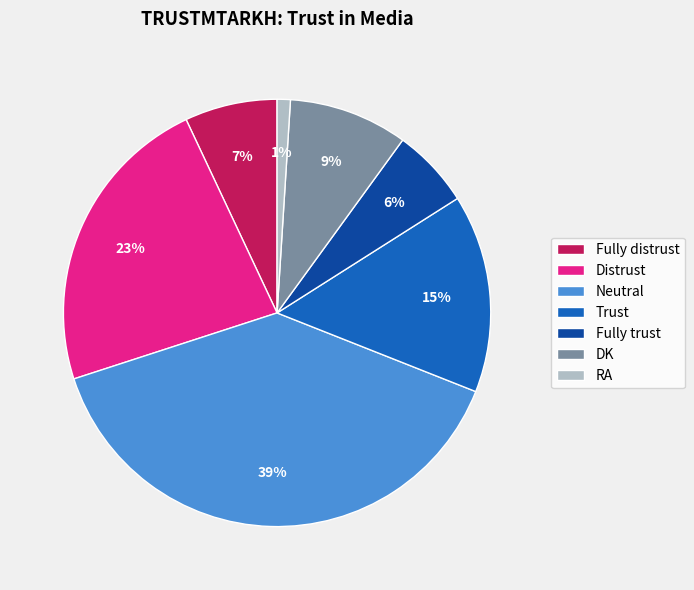

Which category has the smallest portion of the pie?

RA